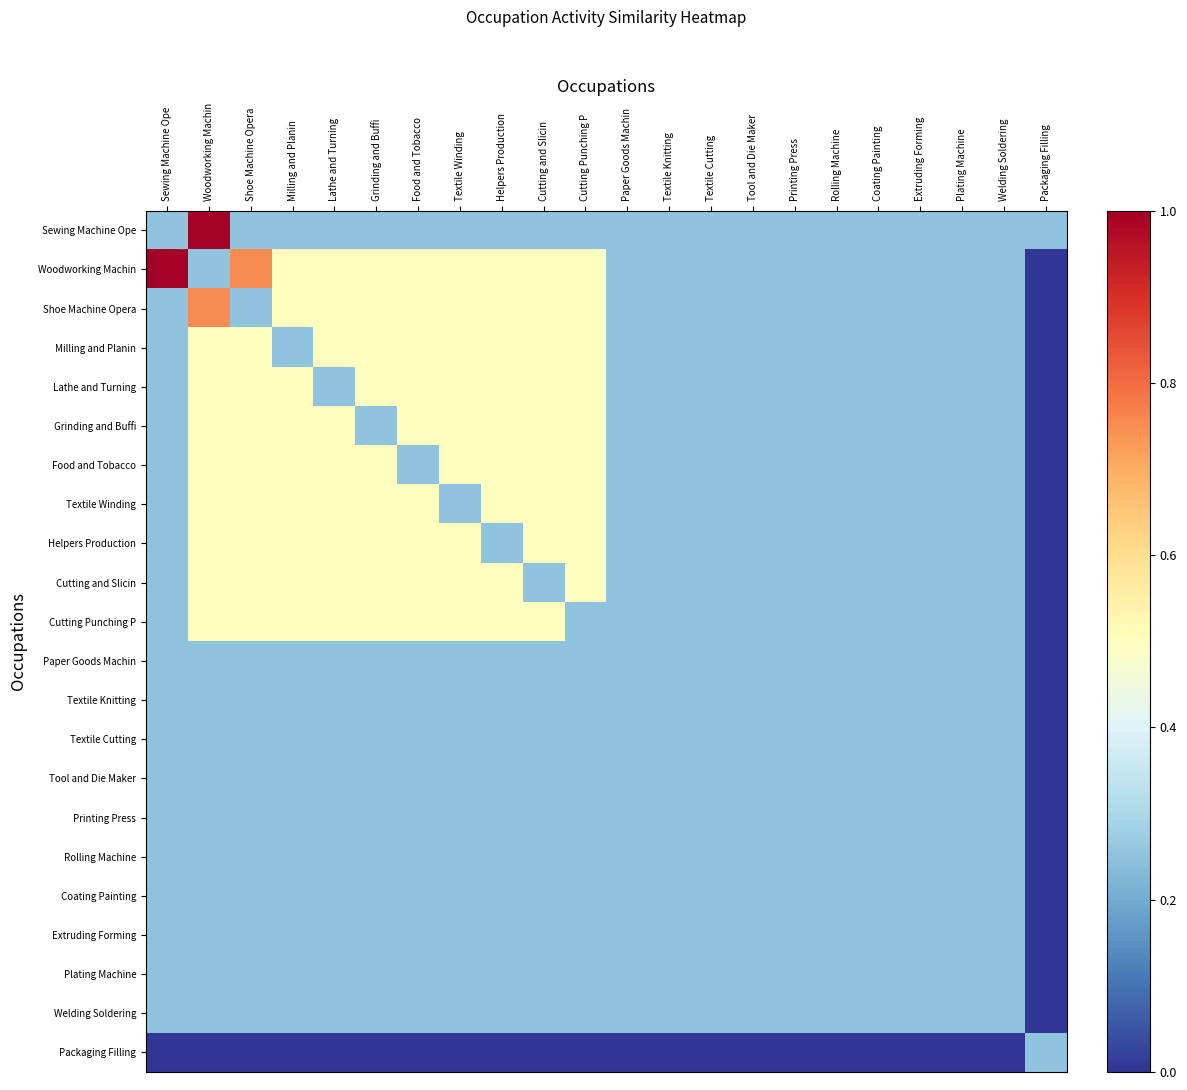

Count the number of categories in the chart.

22